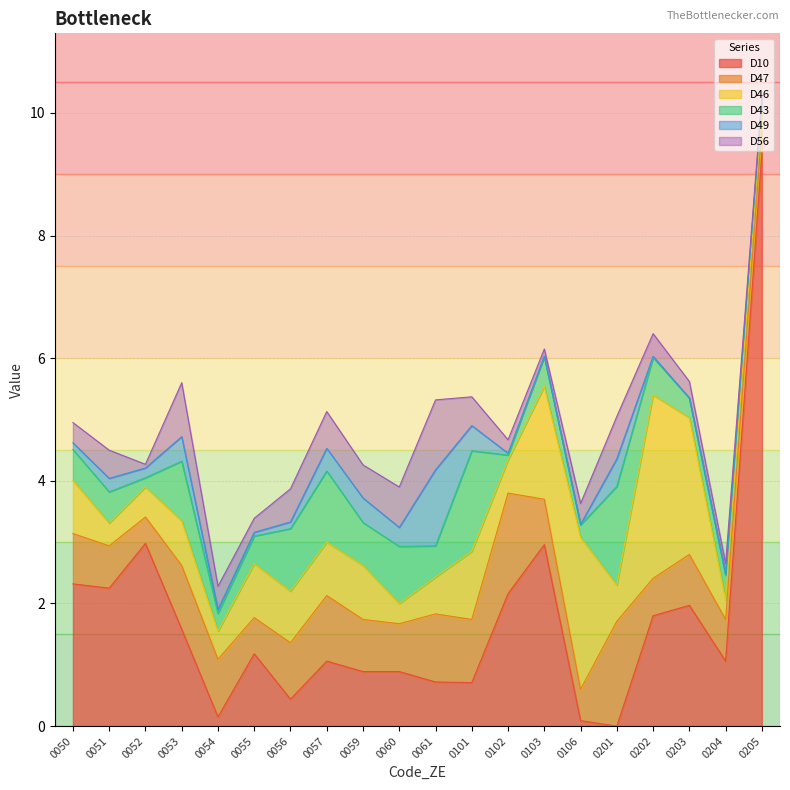

How many distinct data groups are displayed?

6